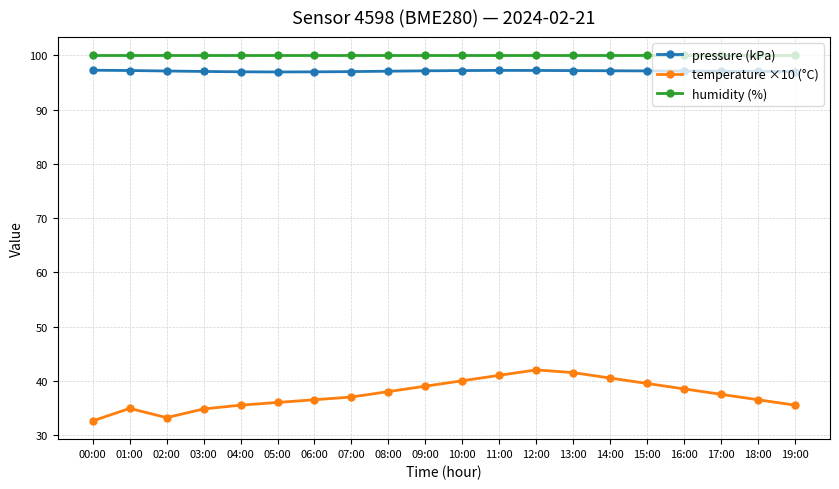

Is it true that temperature ×10 (°C) equals 35.5 at 19:00?

True